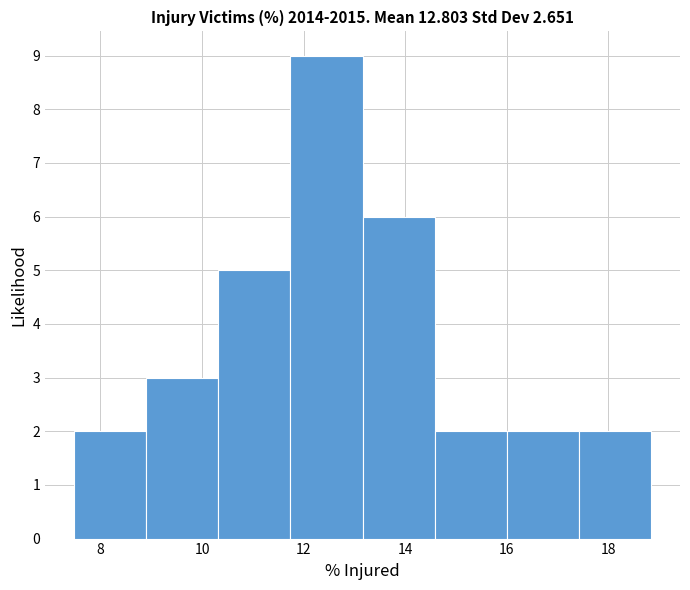

Which range on the x-axis has the tallest bar?

11.8 to 13.2